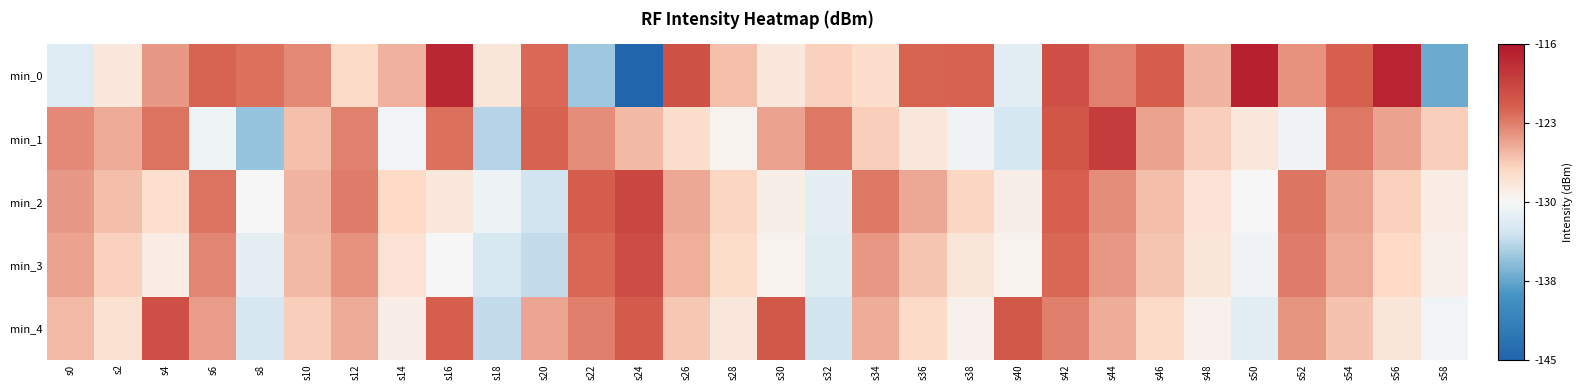

At how many categories does at least one series exceed -132?

30